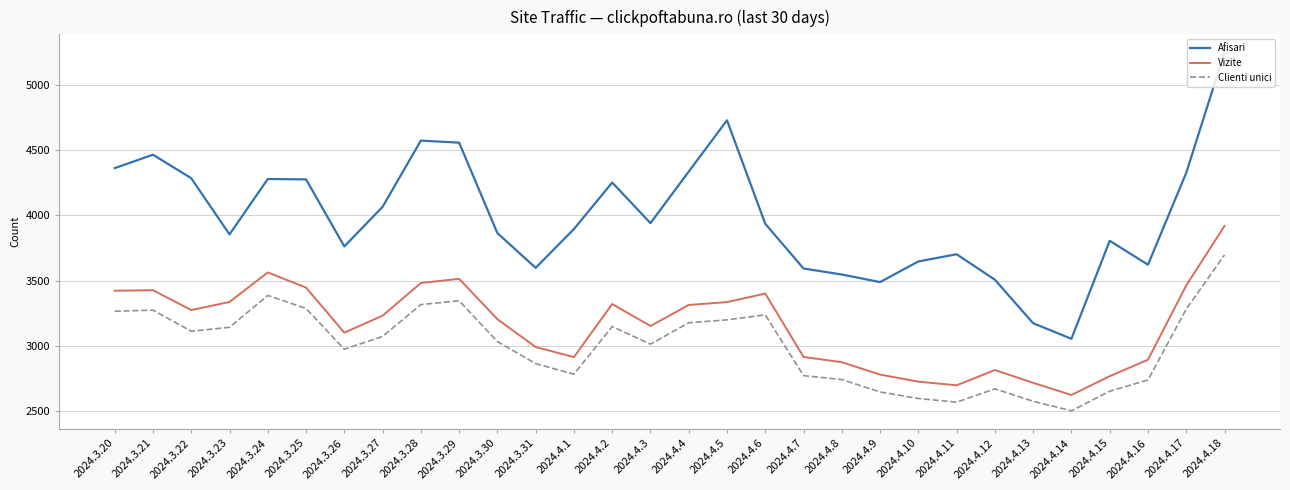

What is the sum of all Vizite values?

94673